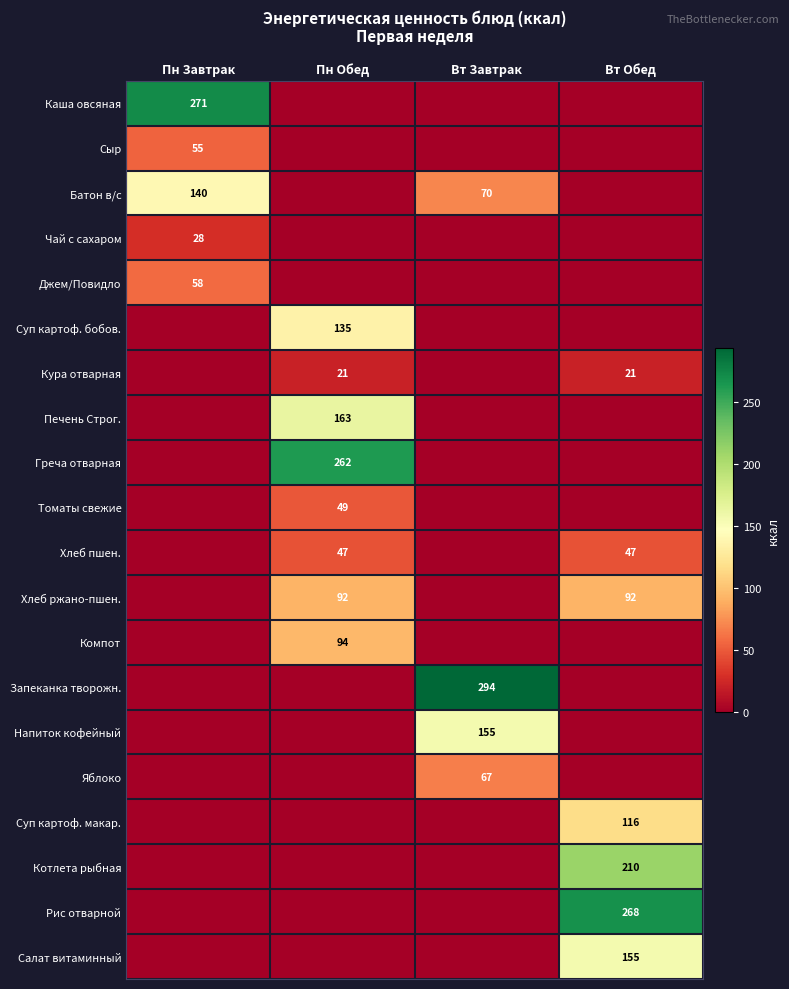

Is it true that Салат витаминный equals 258 at Вт Обед?

False